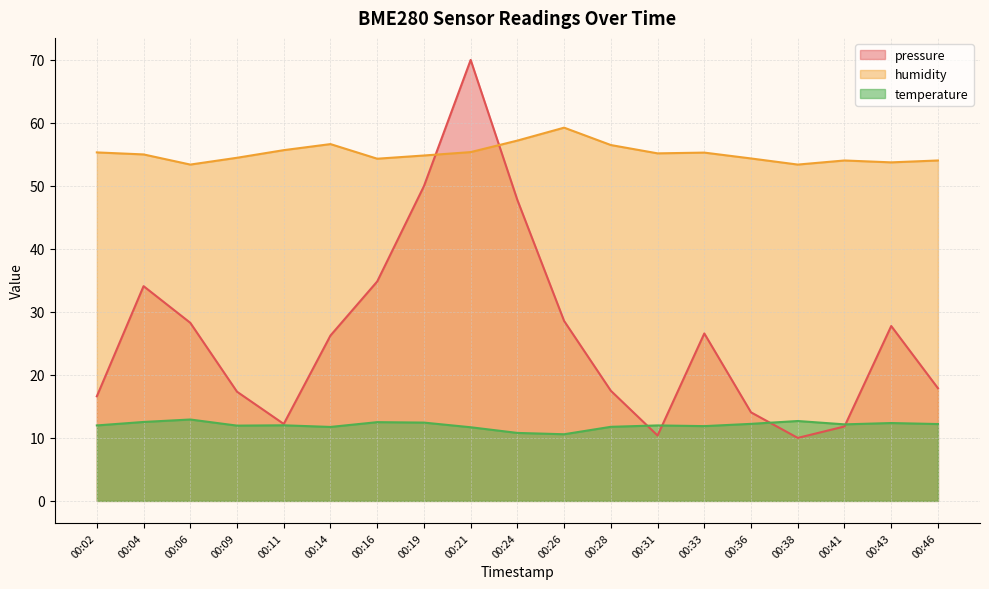

Read the humidity value at 00:19.

54.8